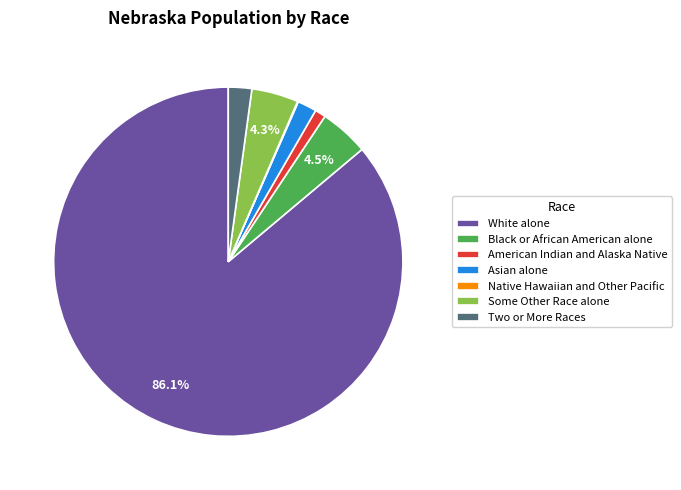

What percentage is the White alone slice, to the nearest percent?

86%